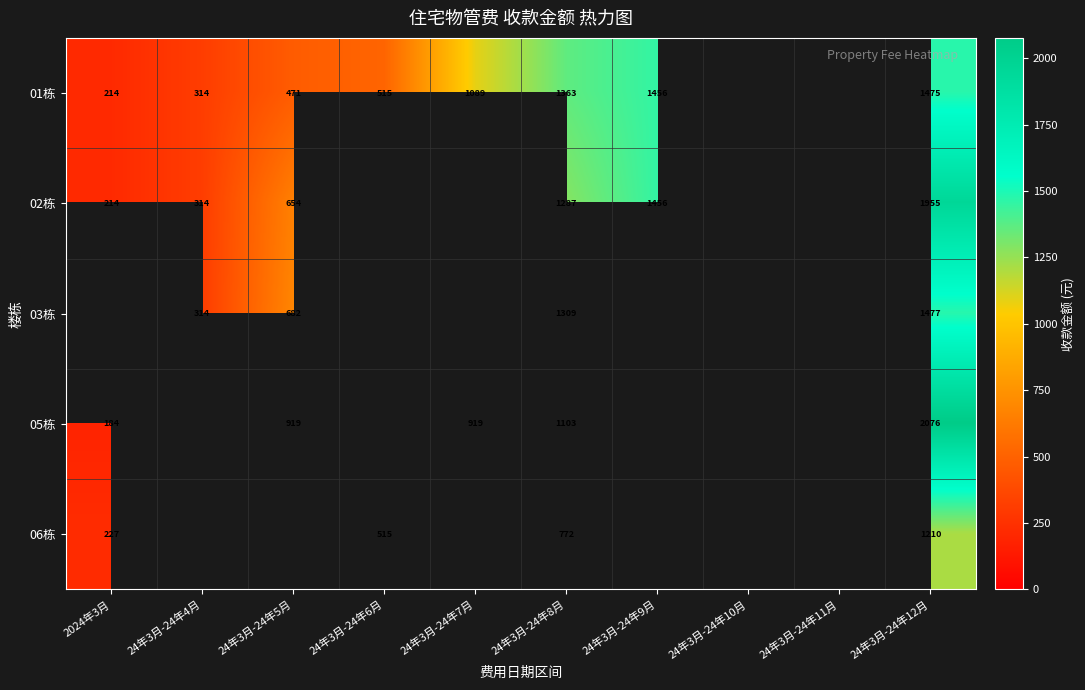

Which label corresponds to the largest value in the chart?

24年3月-24年12月